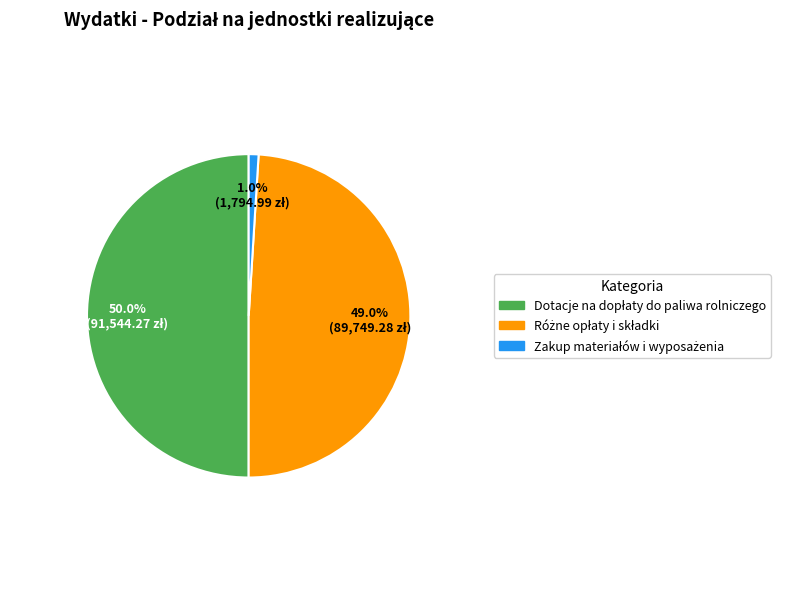

Which slice is the largest?

Dotacje na dopłaty do paliwa rolniczego